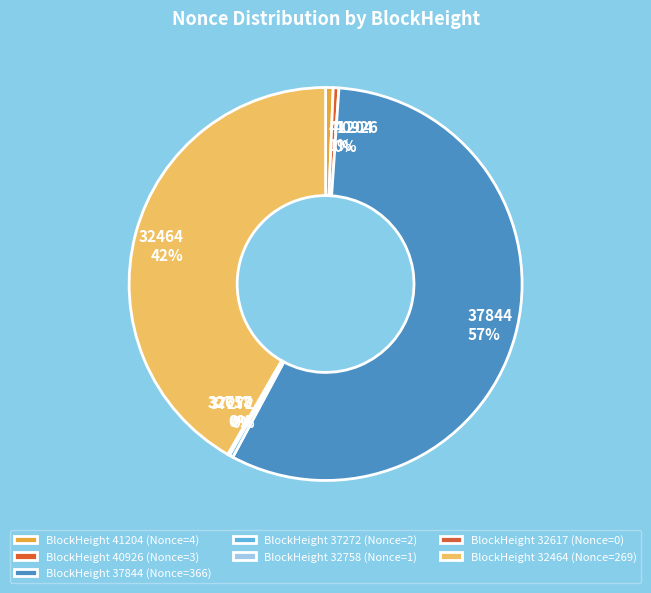

To the nearest percent, what is the average slice percentage?

14%